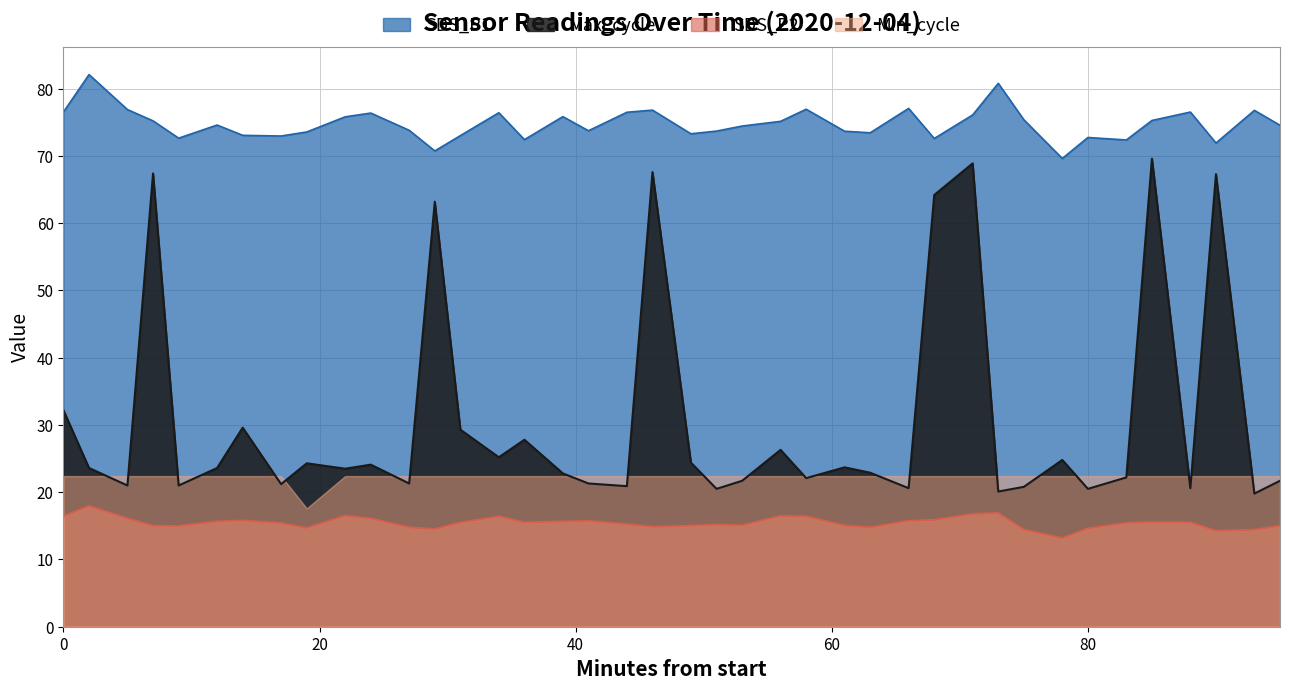

Which series has the largest total across all categories?

SDS_P1